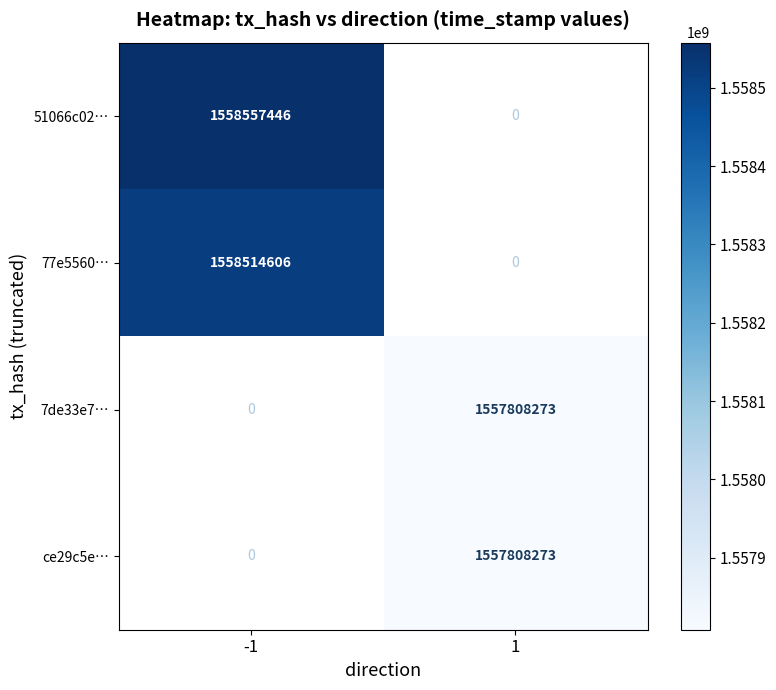

True or false: ce29c5e… has a value of 362022751.1 at 1.

False